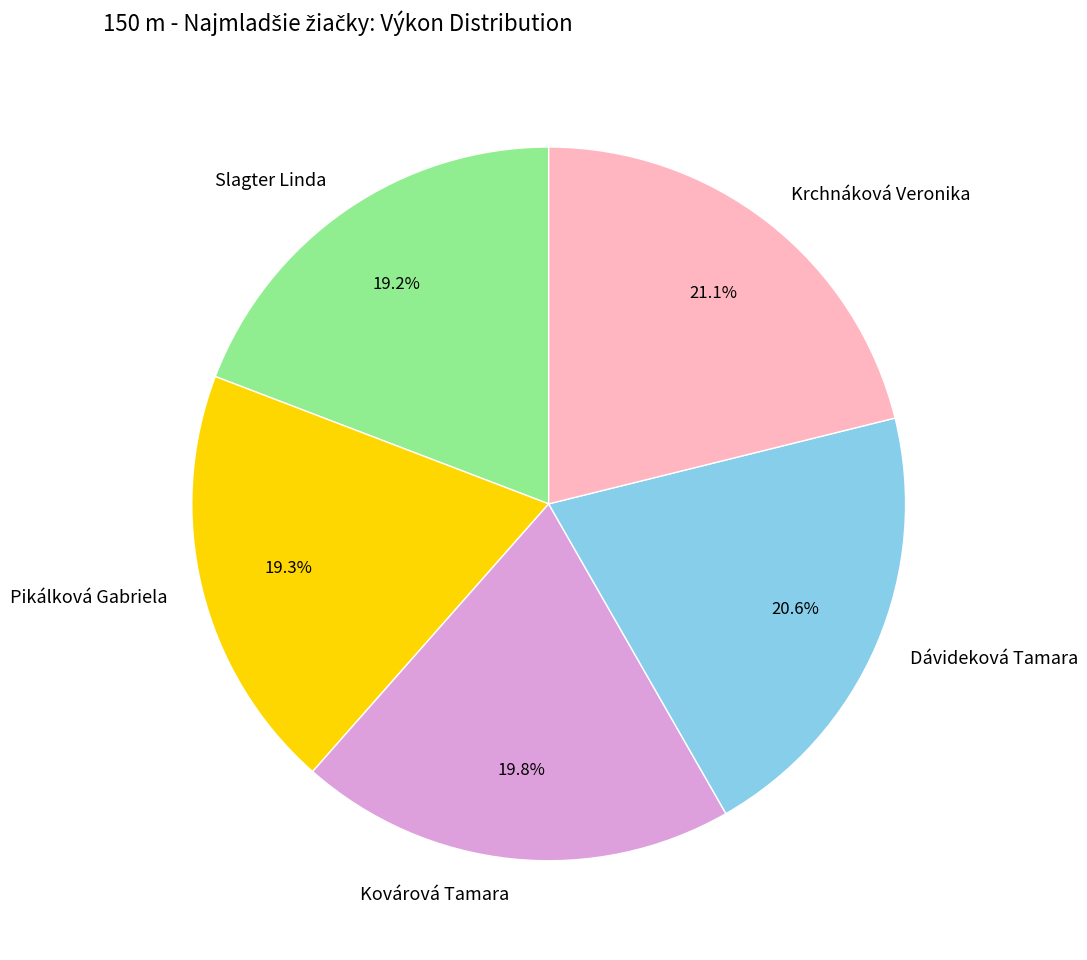

True or false: Kovárová Tamara accounts for 20% of the total.

True